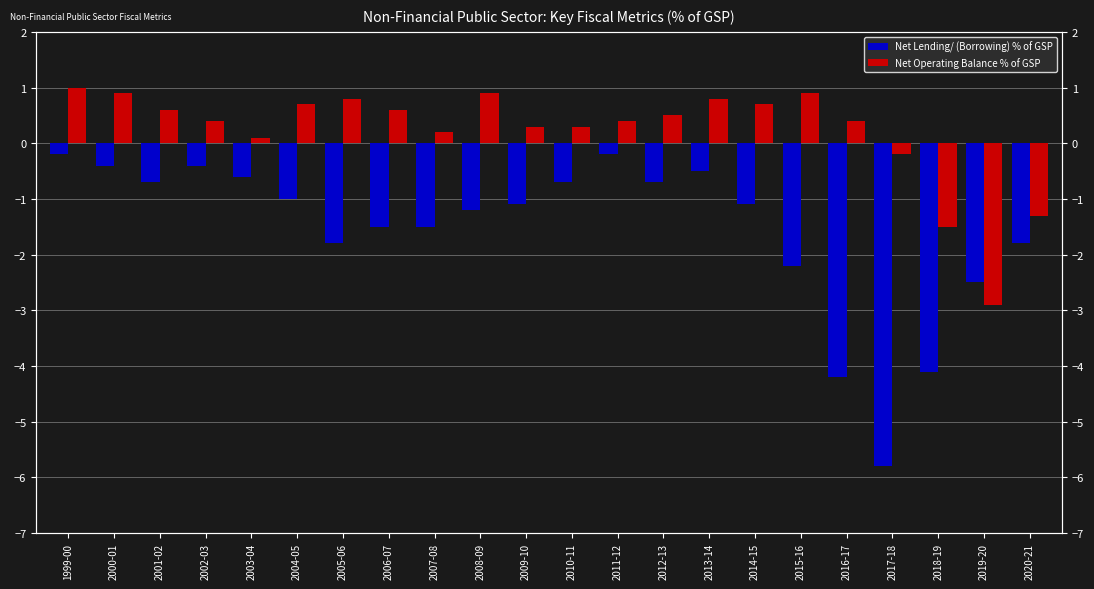

Where does the Net Operating Balance % of GSP series first go above 0?

1999-00